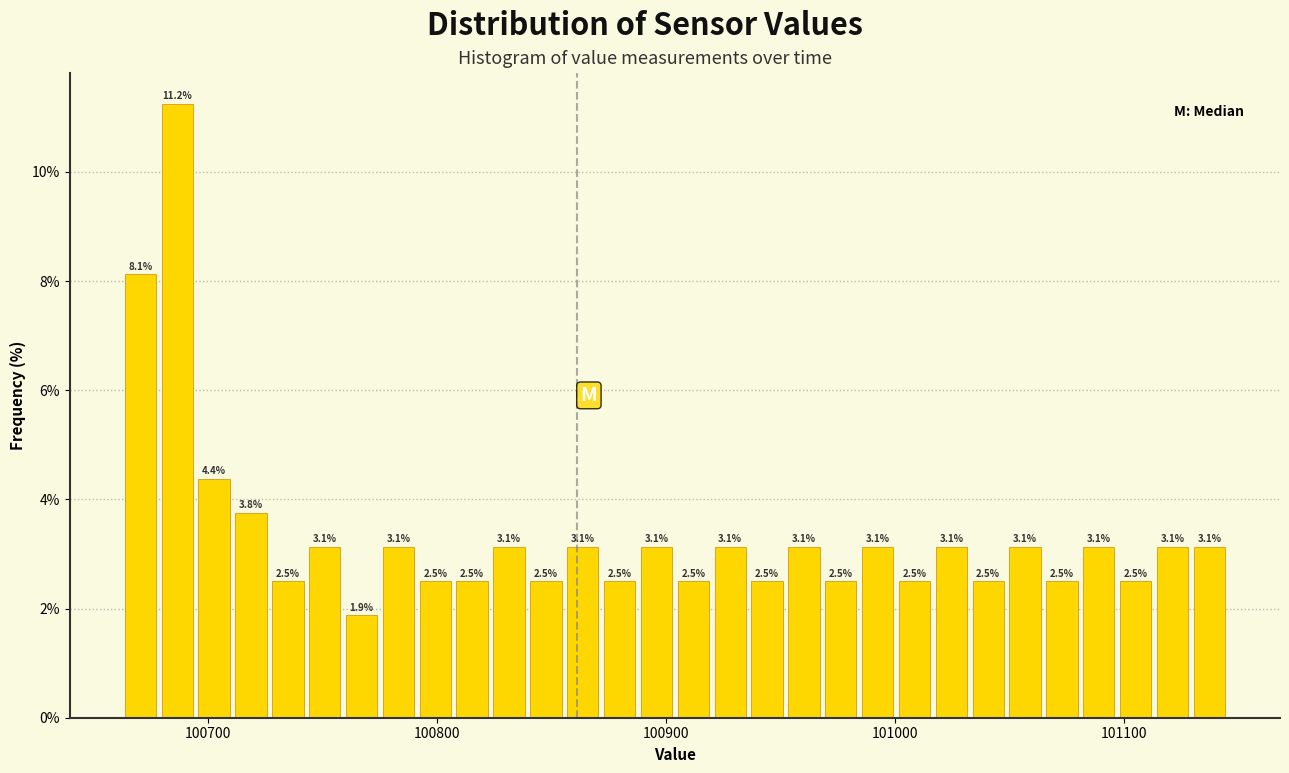

Read against the x-axis, roughly where is the centre of the tallest bar?

100690